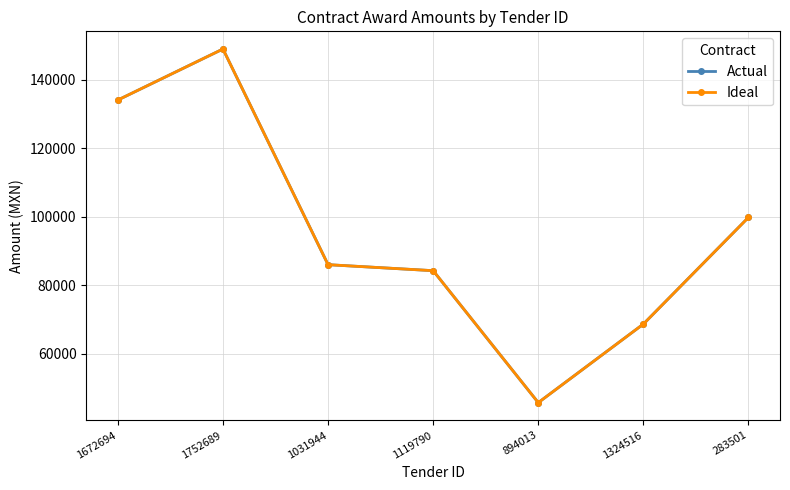

Is this an area chart (filled region under the line)?

No